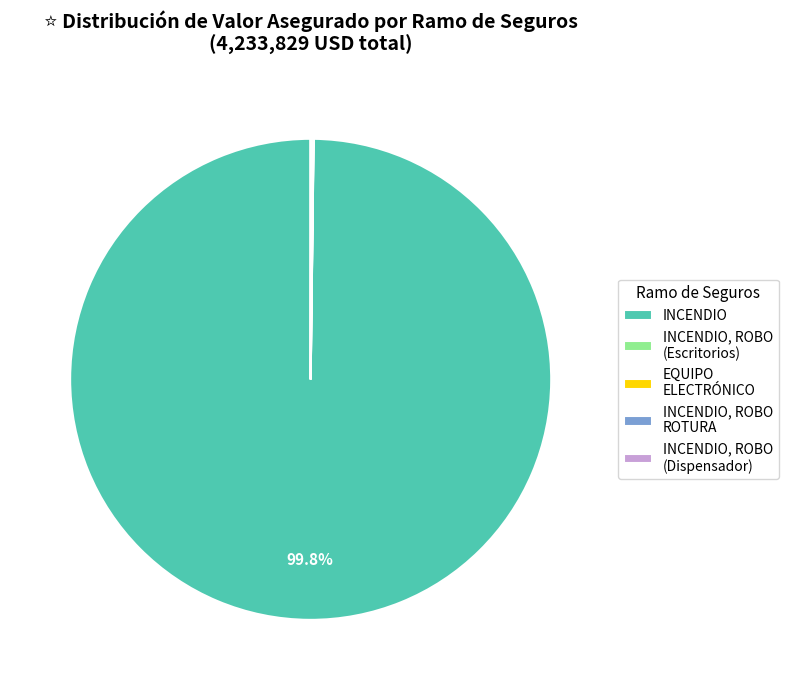

What is the largest slice in the pie chart?

INCENDIO